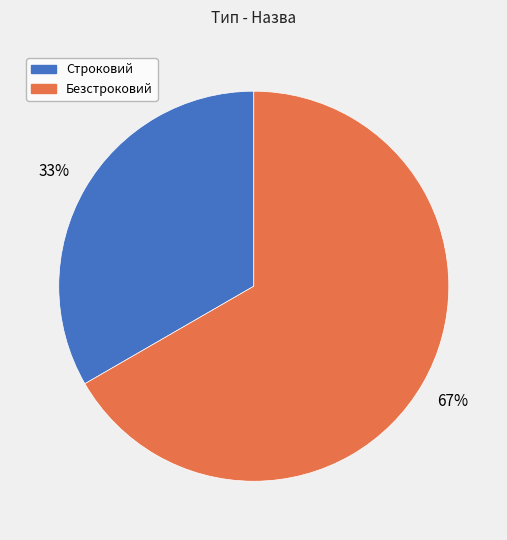

Count the number of slices in the pie.

2